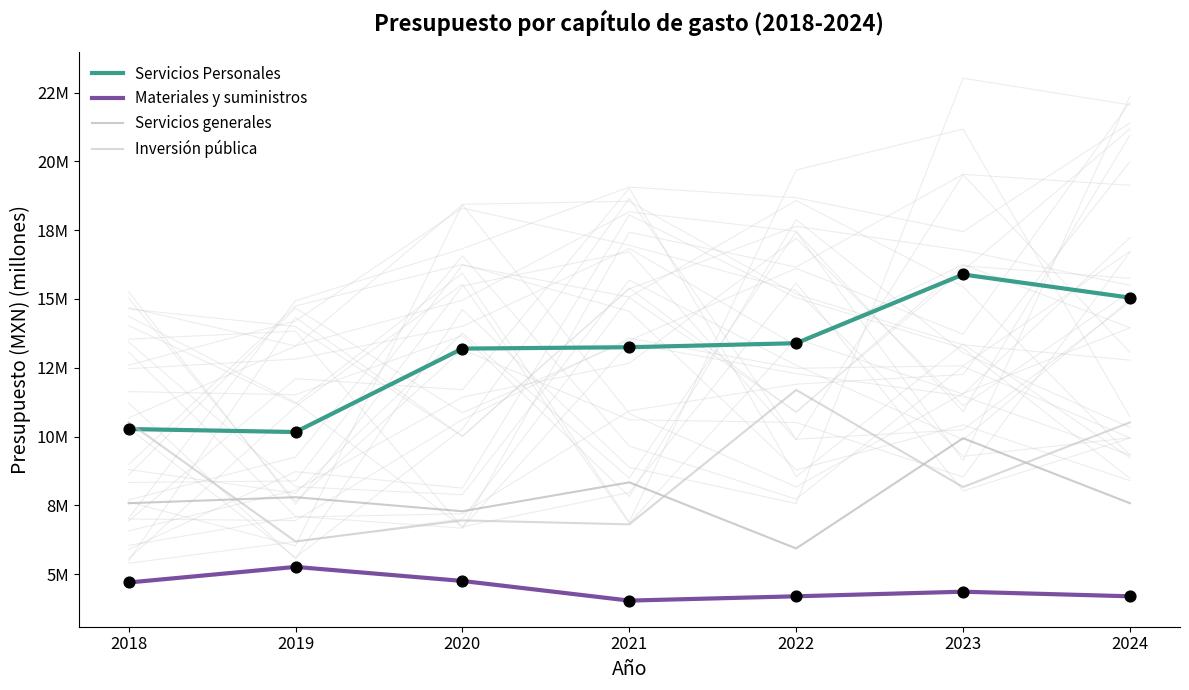

Which series has the widest spread of Y values?

Servicios Personales